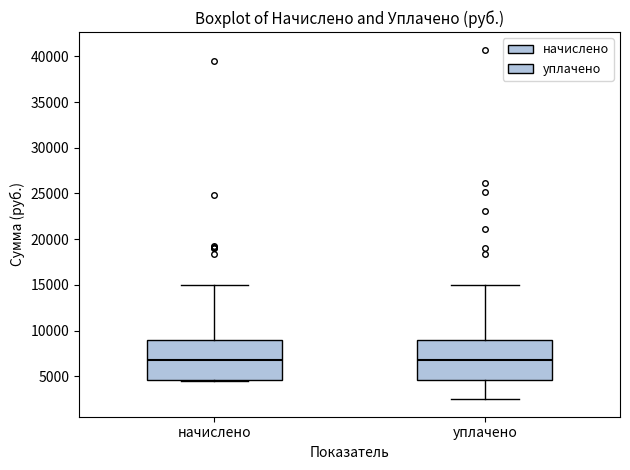

Reading left to right, transcribe this box plot: for each box, give where its median line is, the range the box spans, and where its two whiskers end, as read against the y-axis. The values are not printed on the chart, so give them approximately, as read against the axis.

начислено: median 7000, box 4500 to 9000, whiskers 4500 to 15000
уплачено: median 6500, box 4500 to 9000, whiskers 2500 to 15000